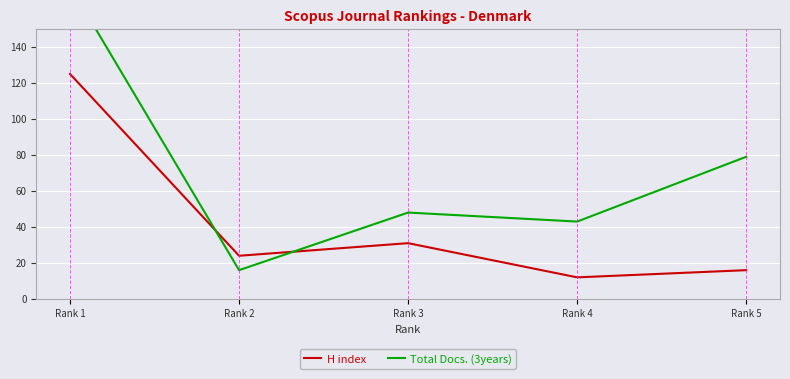

At which category is the sum across all series the highest?

Rank 1